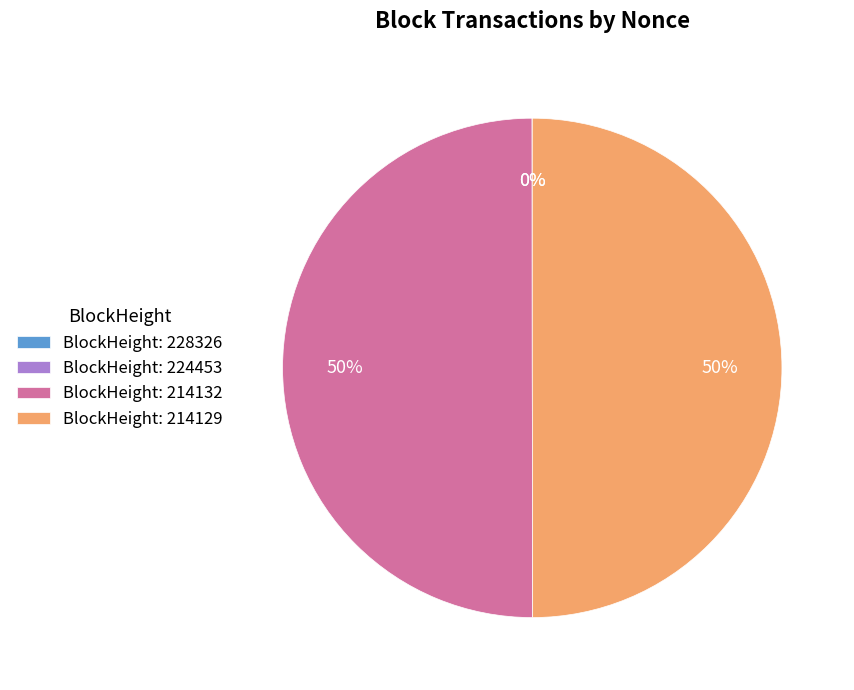

Which category accounts for the majority?

214132